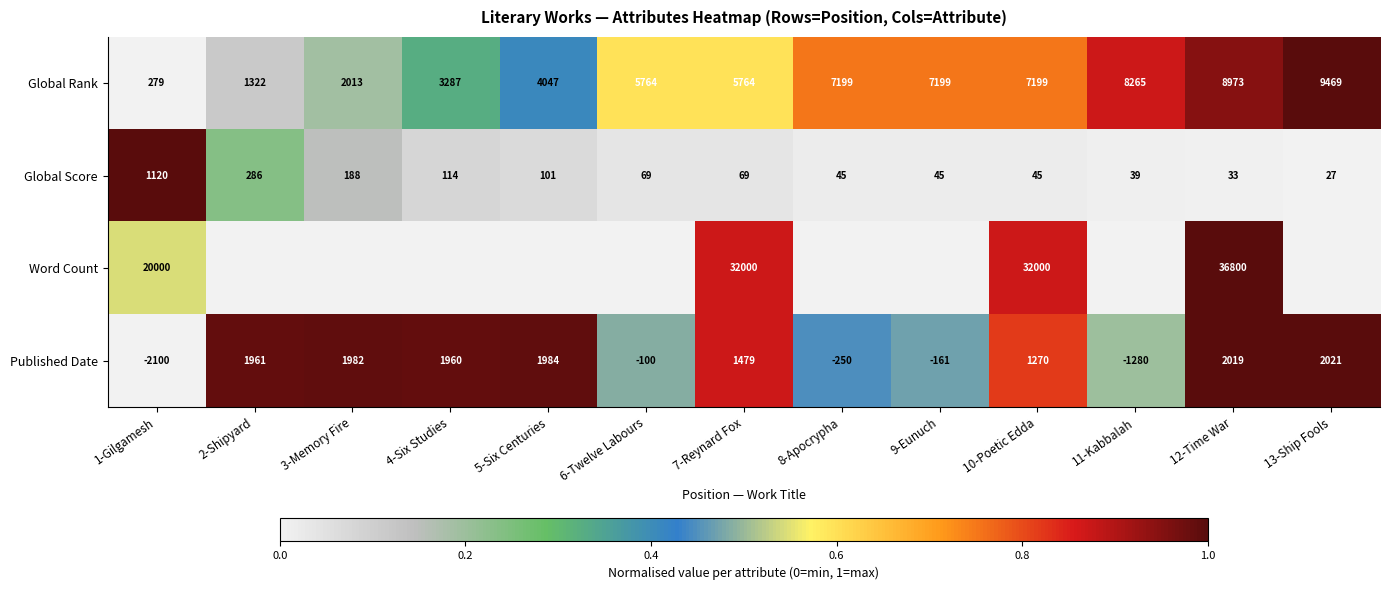

What is the average value of the Global Rank series?

5445